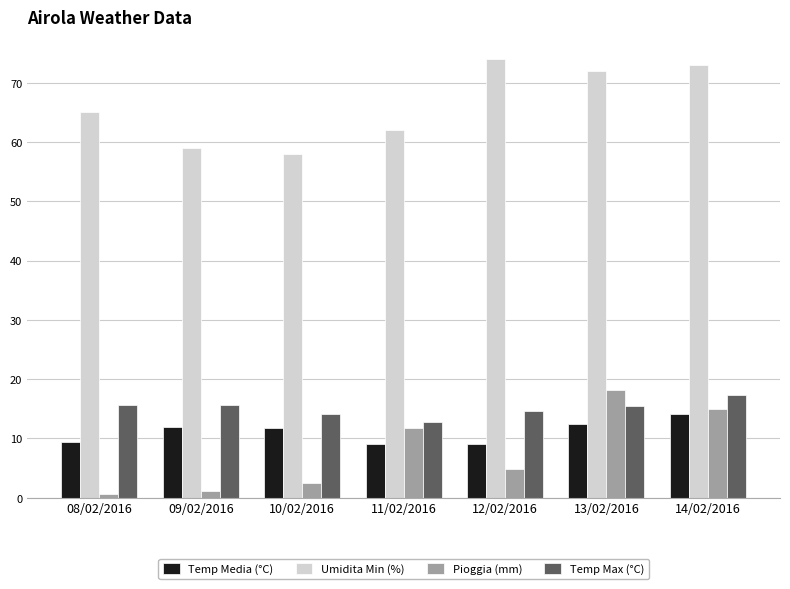

The Temp Max (°C) series shows 27.2 at 13/02/2016. True or false?

False